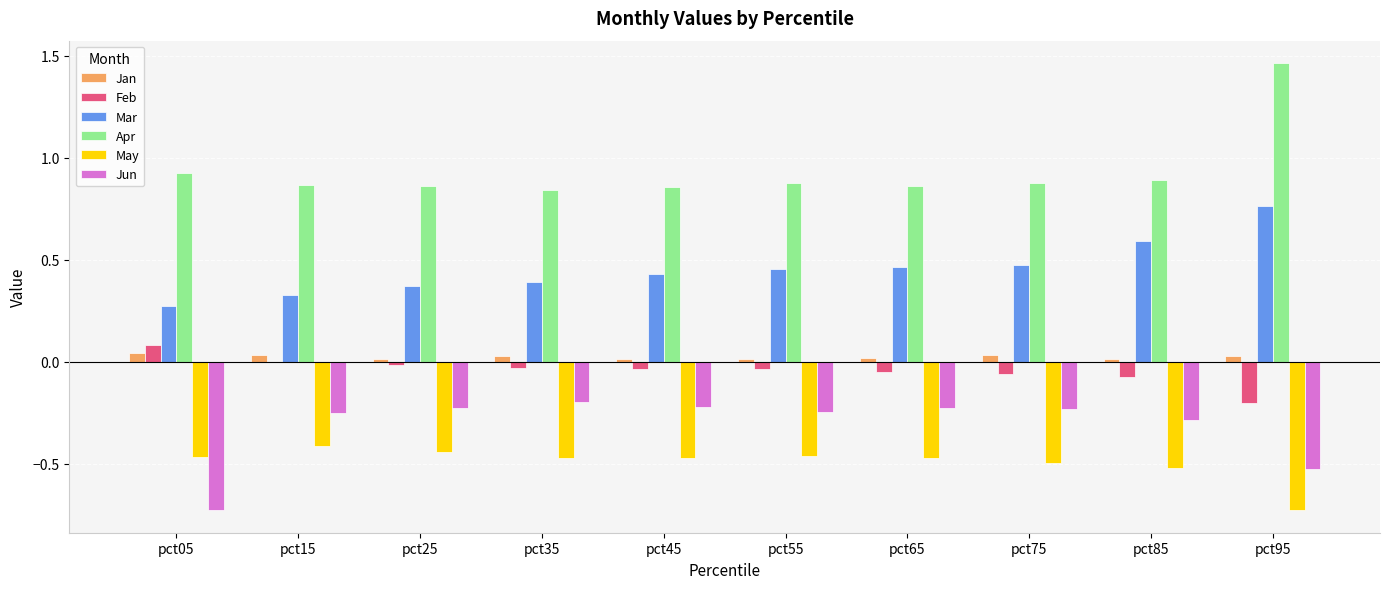

What is the sum of all May values?

-5.0